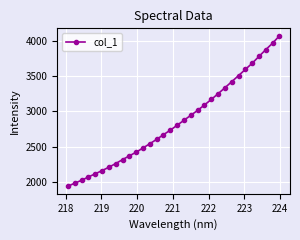

What is the average value?

2850.0